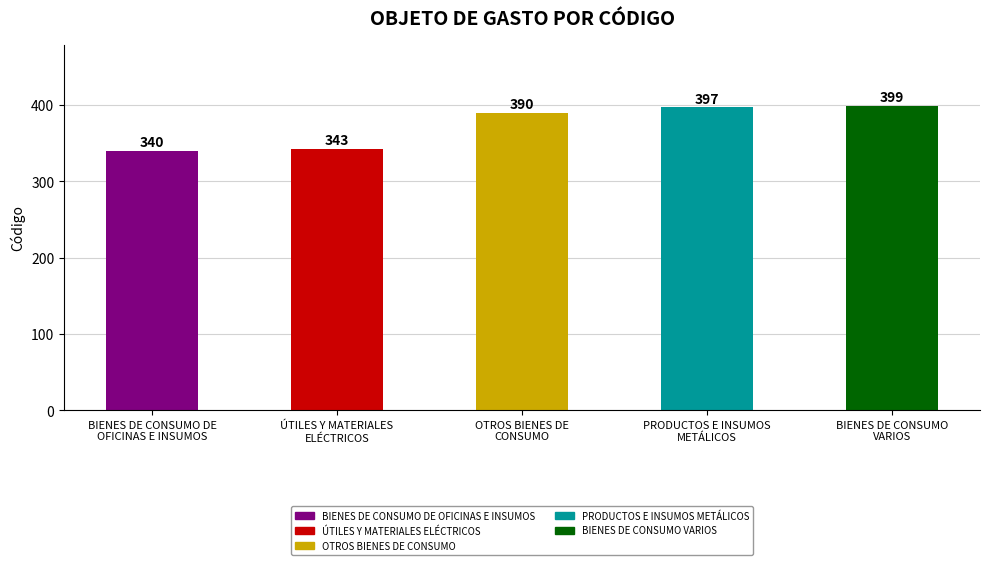

What position from the left is OTROS BIENES DE
CONSUMO?

3